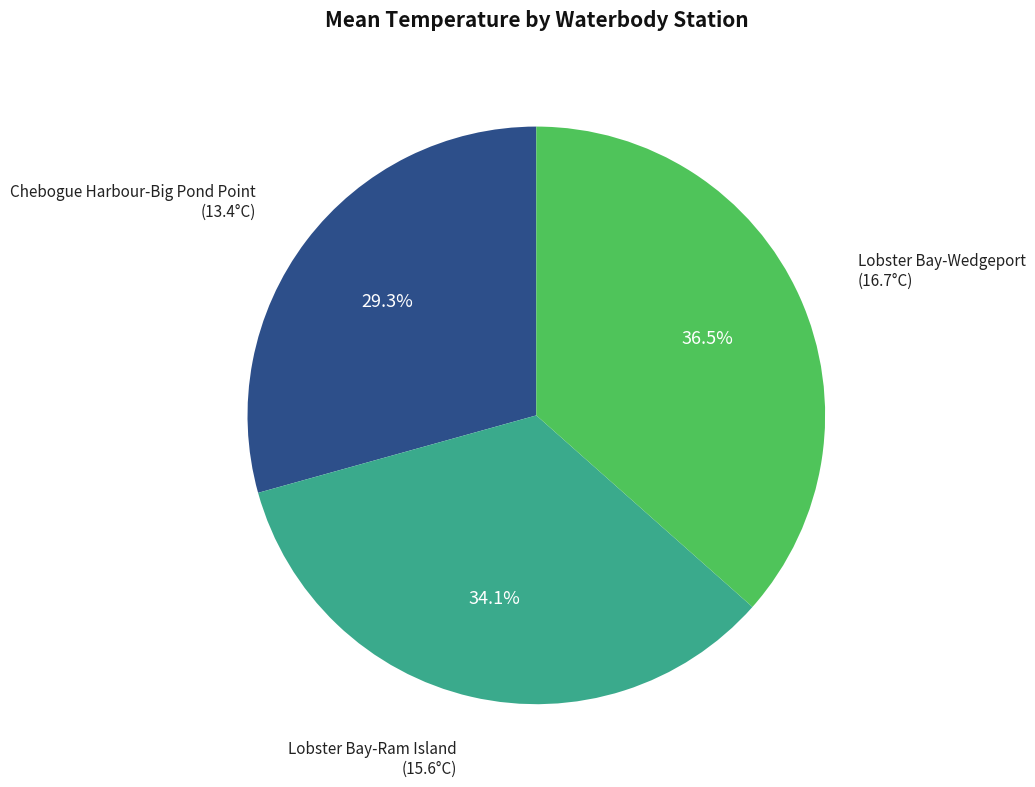

True or false: Chebogue Harbour-Big Pond Point accounts for 44% of the total.

False